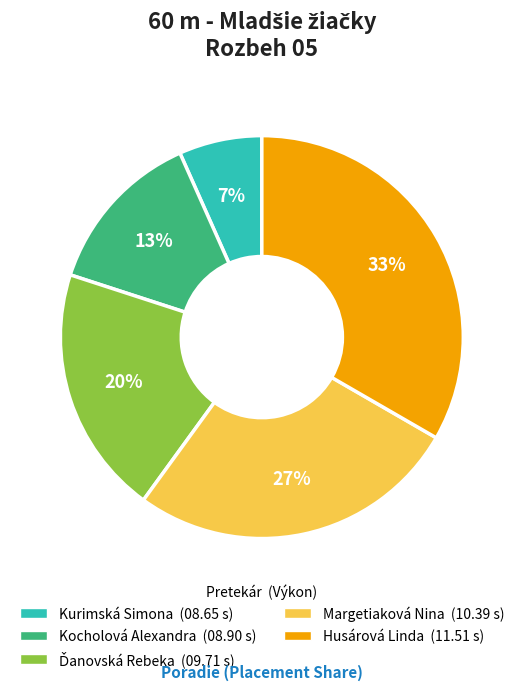

How many segments does this pie chart have?

5